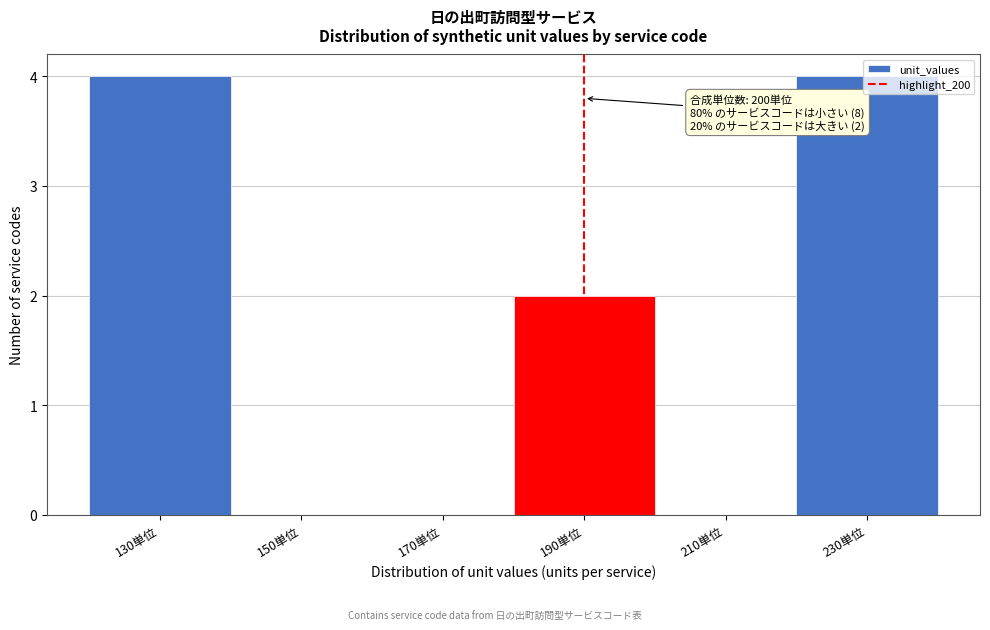

What is the change in value from 130単位 to 150単位?

-4